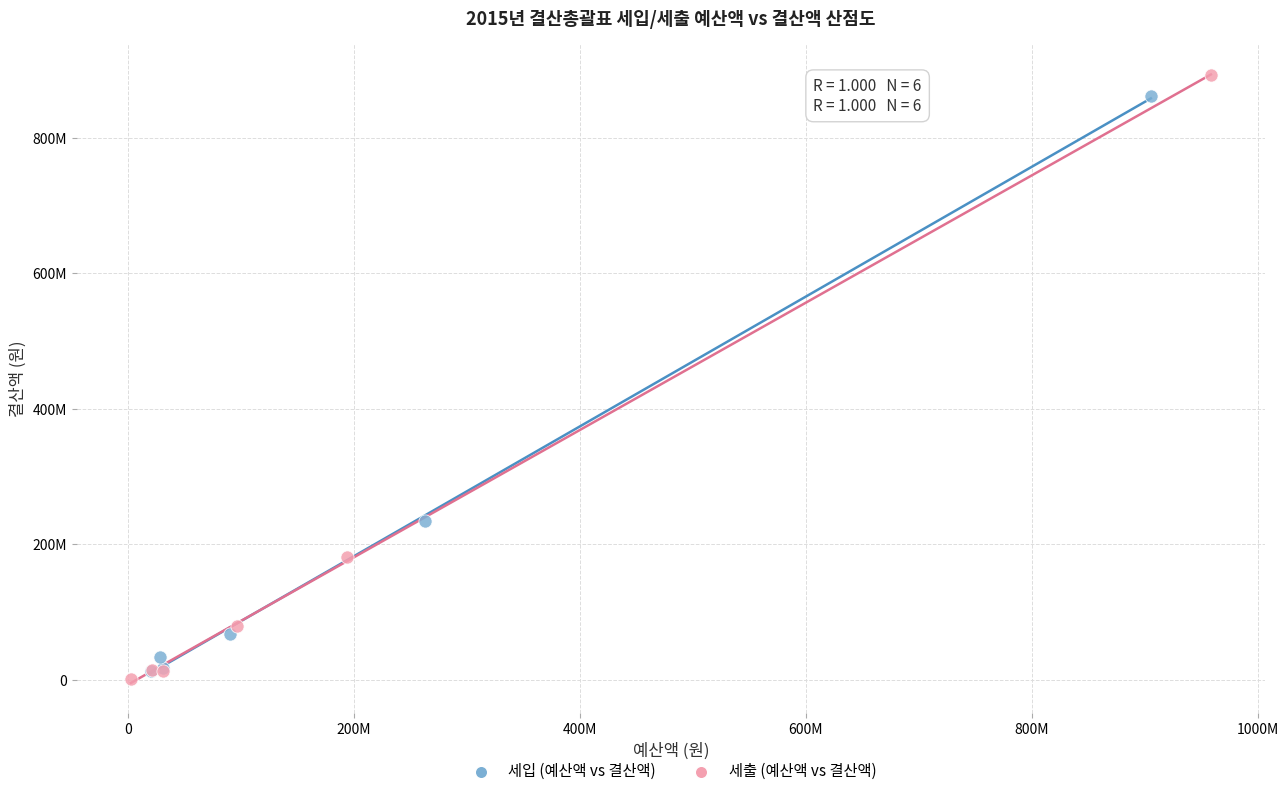

What are all the series names shown in the legend?

세입 (예산액 vs 결산액), 세출 (예산액 vs 결산액)